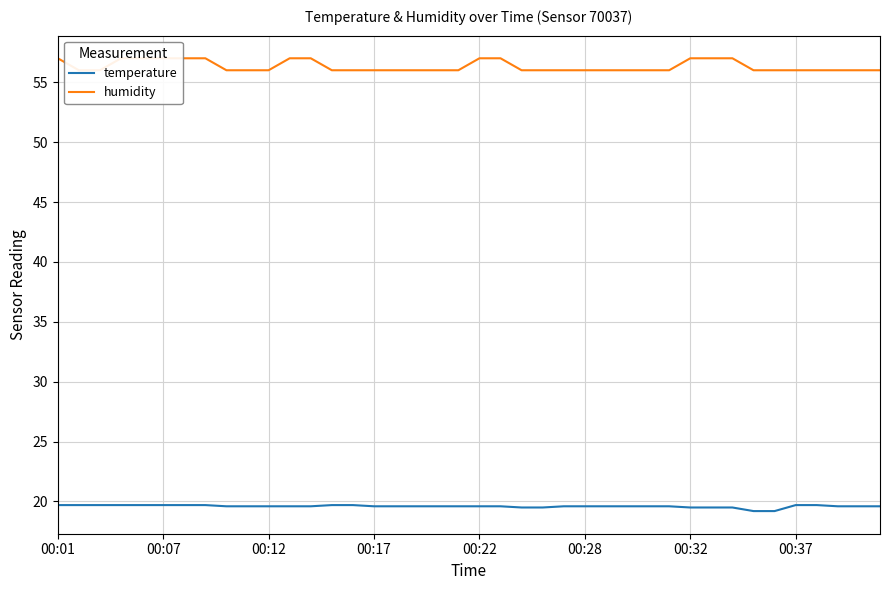

Is this an area chart (filled region under the line)?

No